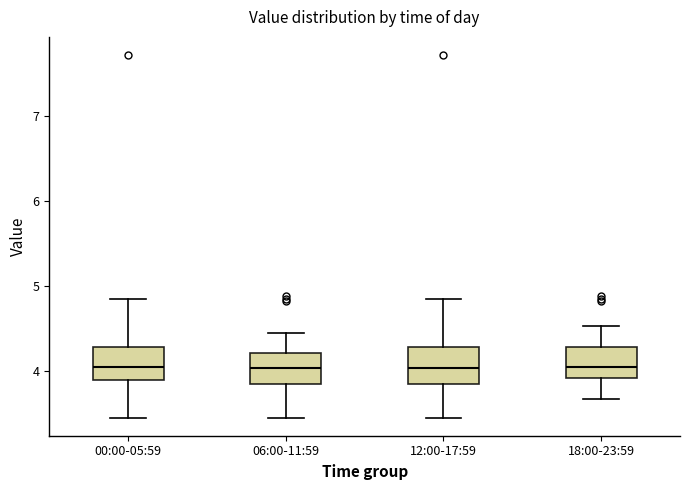

Reading left to right, read every box against the y-axis: the position of its median line, the range the box covers, and the ends of its whiskers. The values are not printed on the chart, so give them approximately, as read against the axis.

00:00-05:59: median 4.0, box 3.9 to 4.3, whiskers 3.5 to 4.9
06:00-11:59: median 4.0, box 3.8 to 4.2, whiskers 3.5 to 4.5
12:00-17:59: median 4.0, box 3.8 to 4.3, whiskers 3.5 to 4.9
18:00-23:59: median 4.1, box 3.9 to 4.3, whiskers 3.7 to 4.5